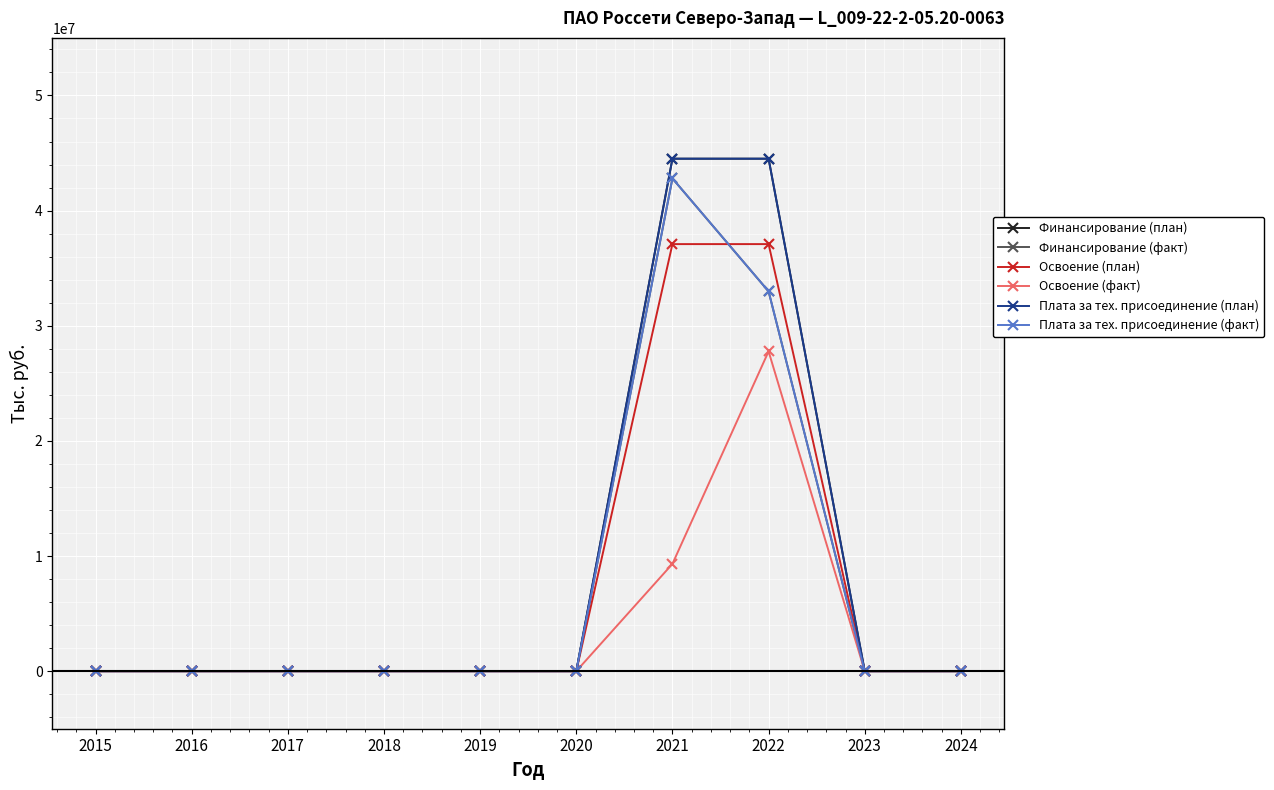

Does the chart have visible grid lines?

Yes